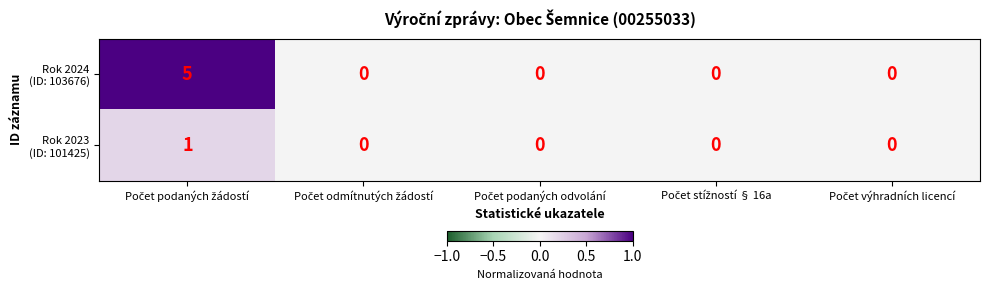

How many categories are shown in the chart?

5